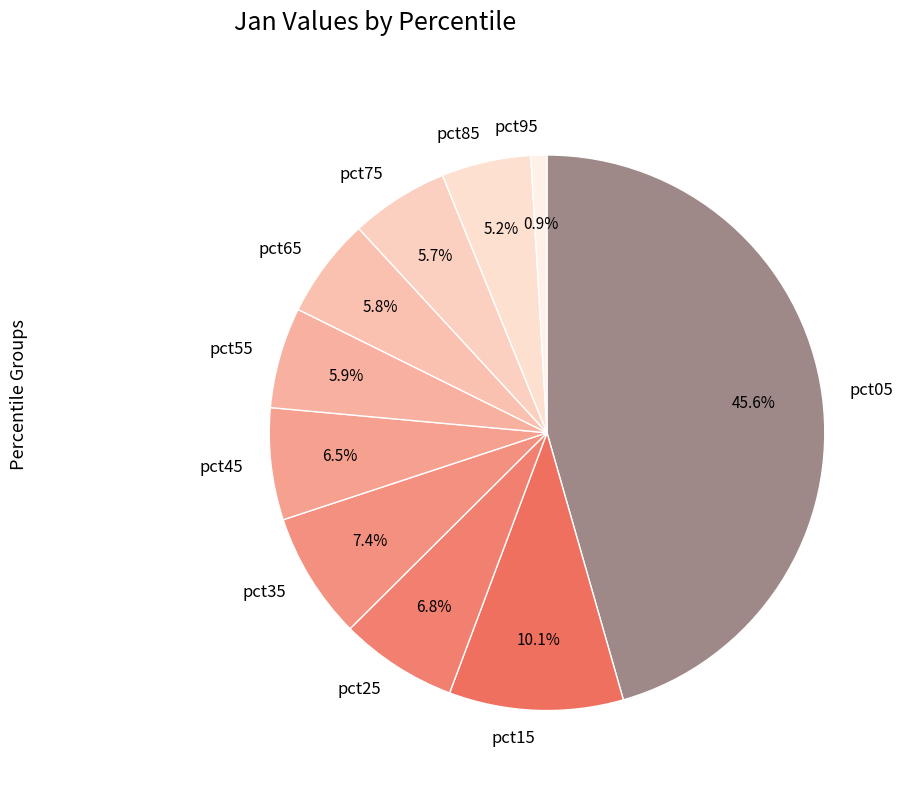

What is the total percentage of pct95 and pct75?

6.6%